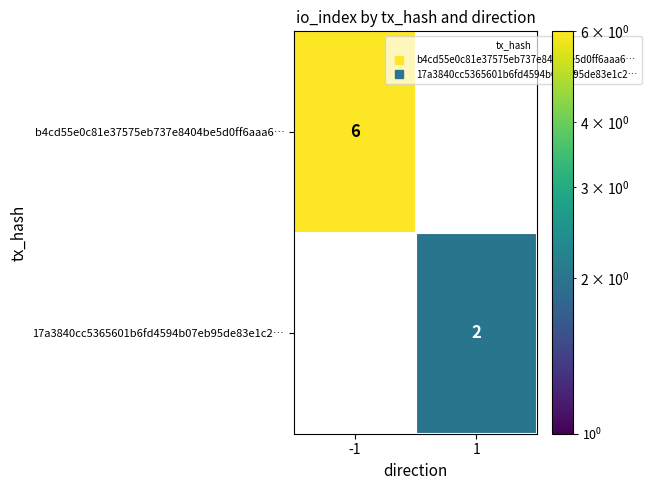

True or false: 17a3840cc5365601b6fd4594b07eb95de83e1c2… has a value of 1 at 1.

False